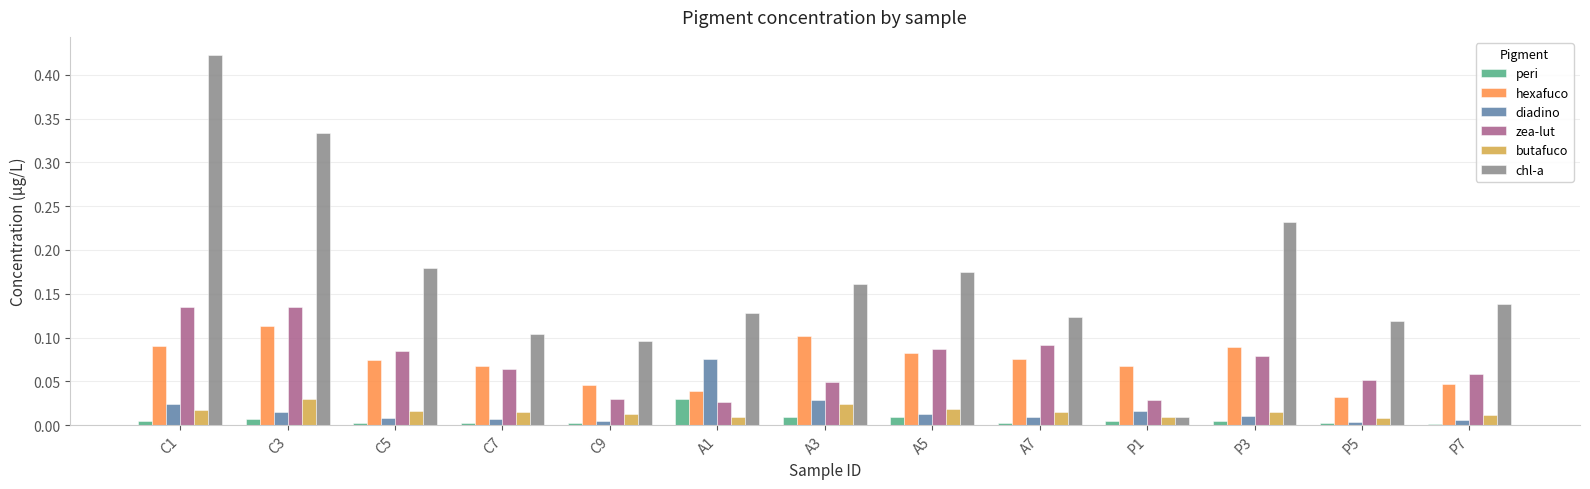

Which label corresponds to the largest value in the chart?

C1